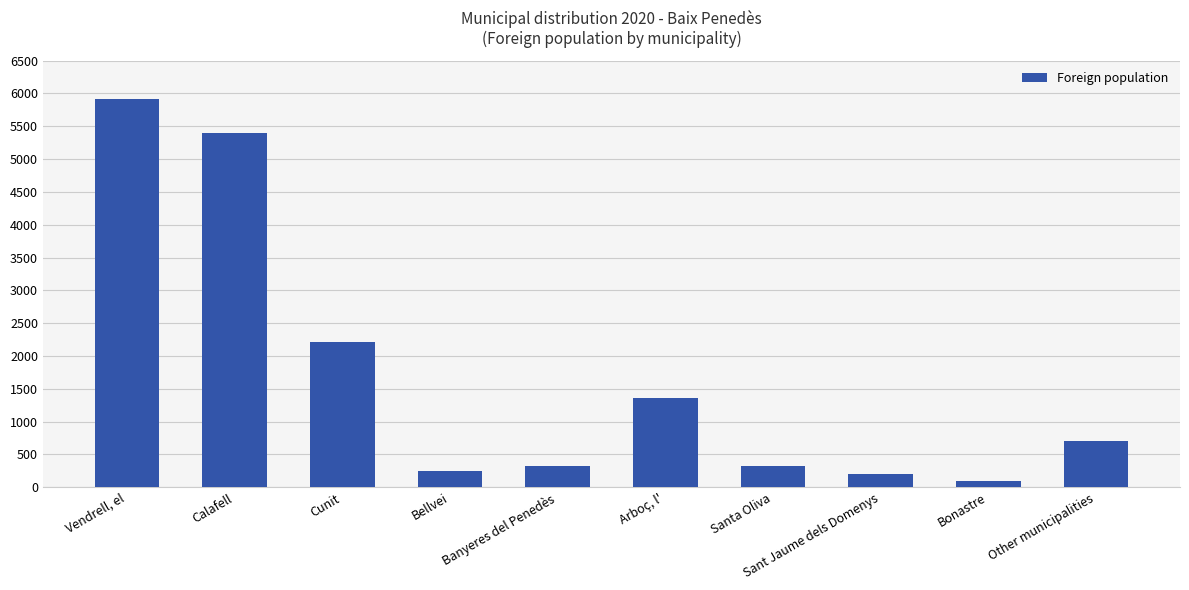

Which label corresponds to the largest value in the chart?

Vendrell, el